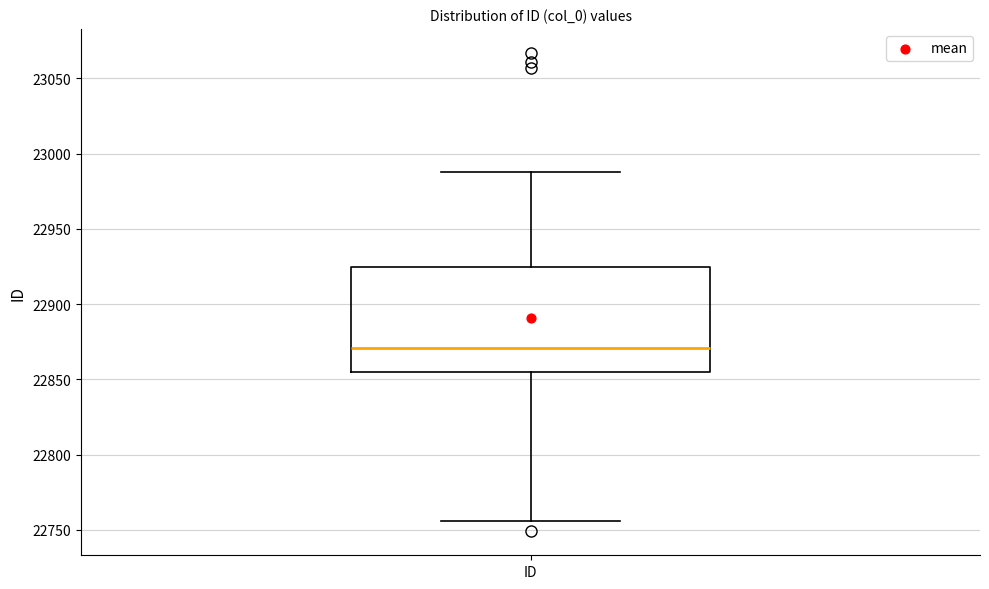

Where does the lower whisker of the box for ID end on the y-axis? The values are not printed on the chart, so give them approximately, as read against the axis.

22755